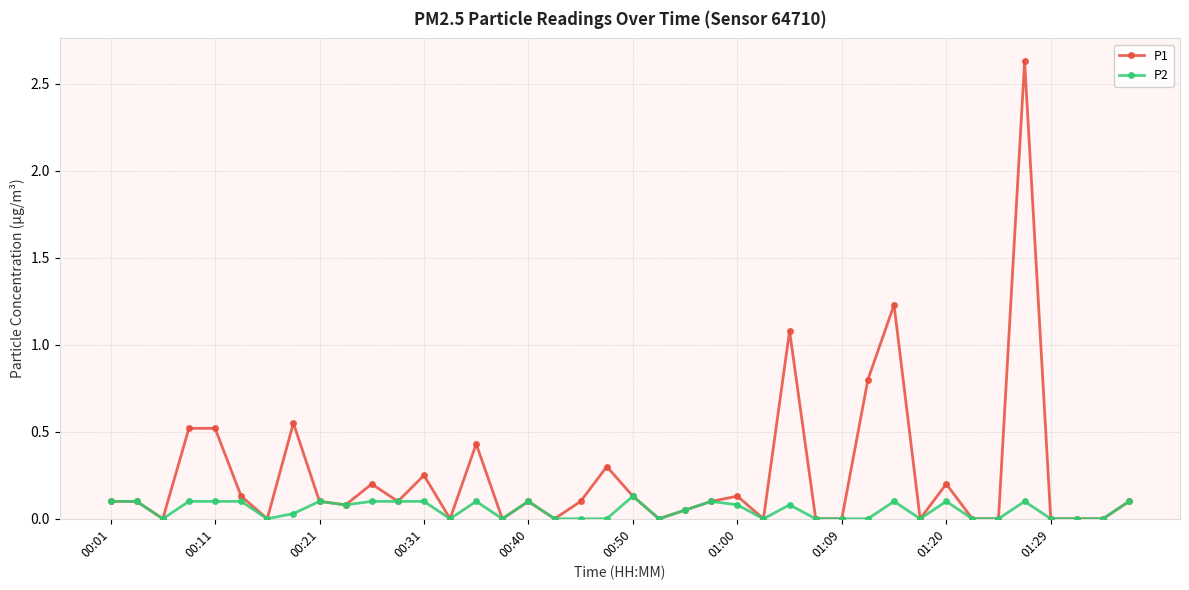

Rank the series by their average value, from highest to lowest.

P1, P2